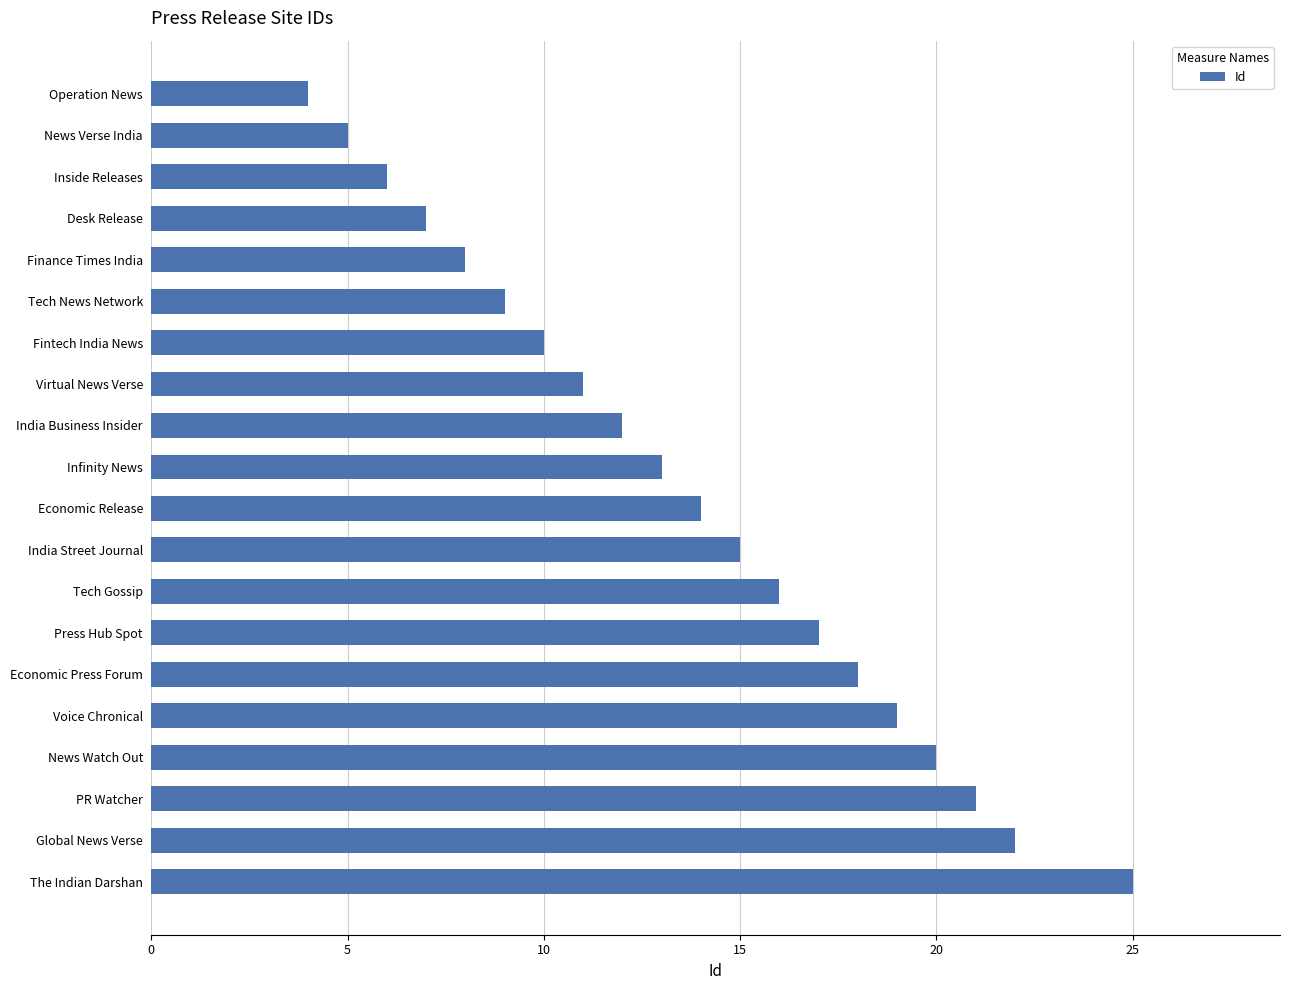

Count the number of categories in the chart.

20